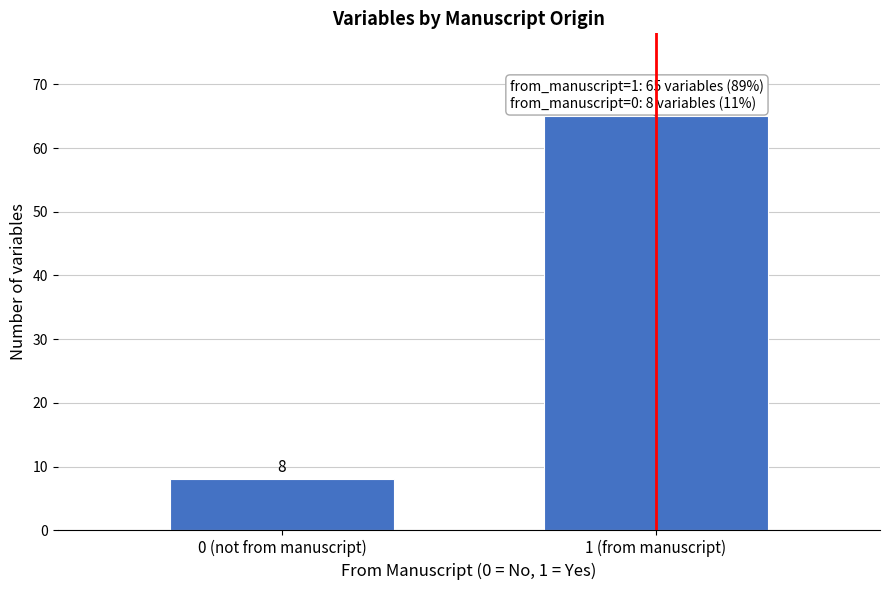

Reading left to right, extract all data points from this chart.

0 (not from manuscript)=8	1 (from manuscript)=65